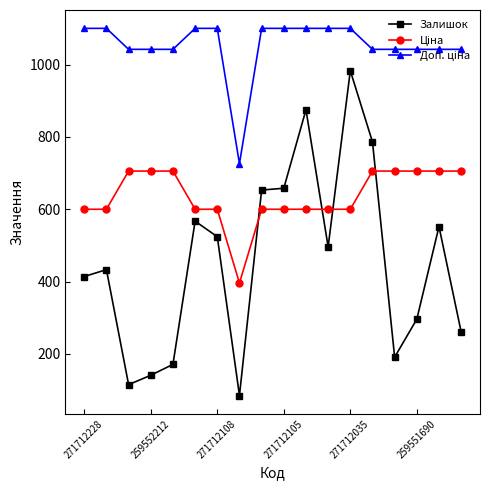

True or false: Залишок has more than 2 interior local peaks.

True